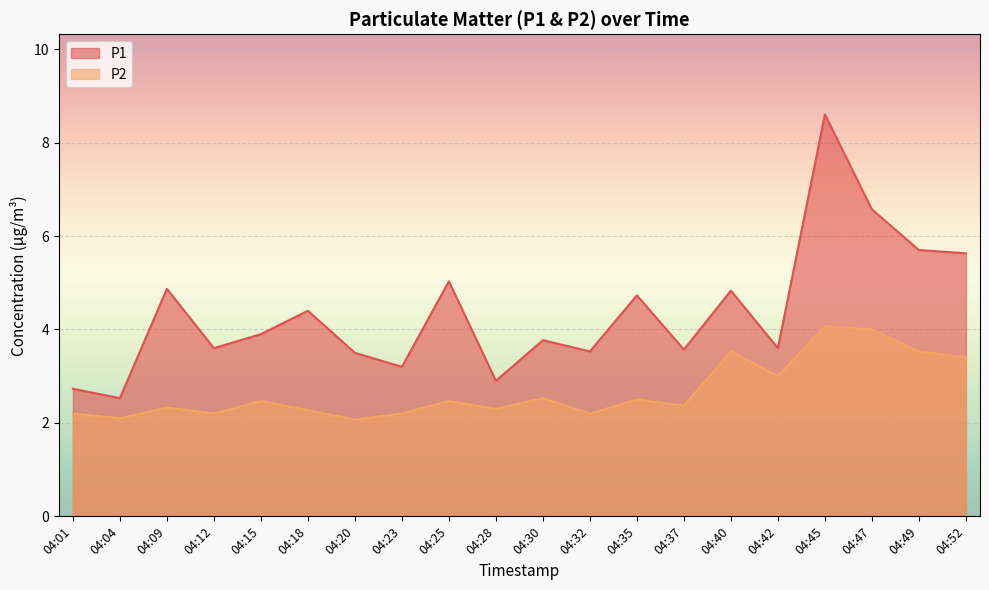

What is the difference between the maximum and minimum values in the P2 series?

2.0